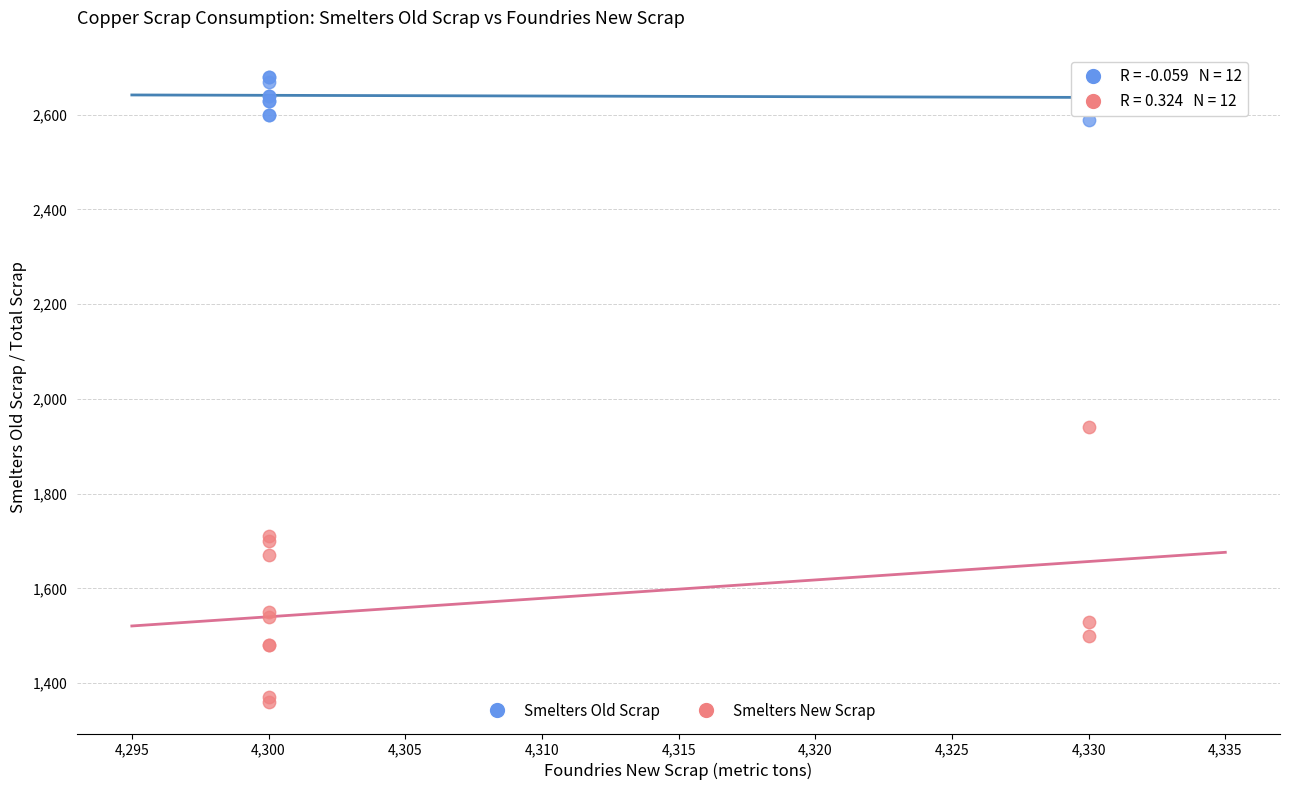

In the Smelters New Scrap series, what Y value is closest to 1650?

1670